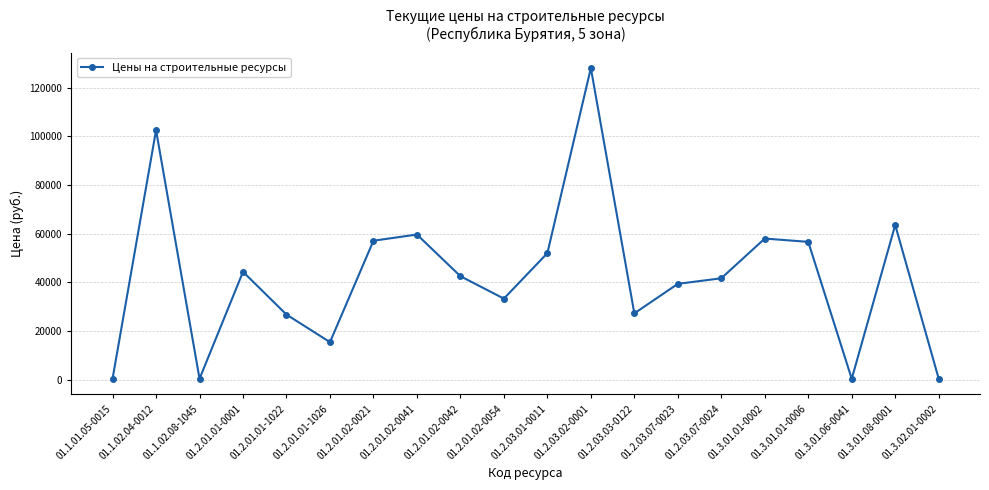

Which has a higher value, 01.1.02.04-0012 or 01.2.03.03-0122?

01.1.02.04-0012